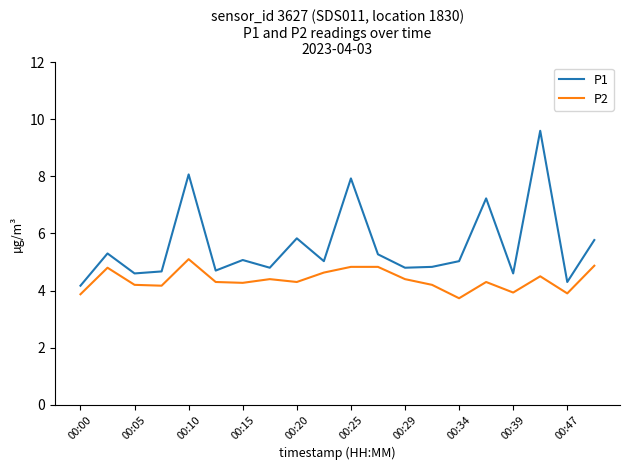

What are all the series names shown in the legend?

P1, P2